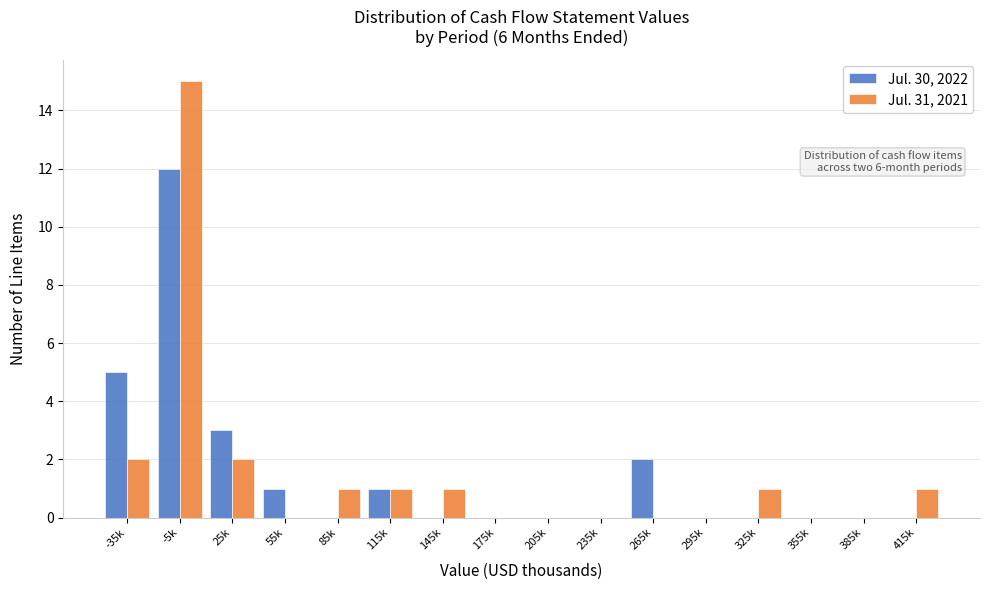

Which label corresponds to the largest value in the chart?

-5k